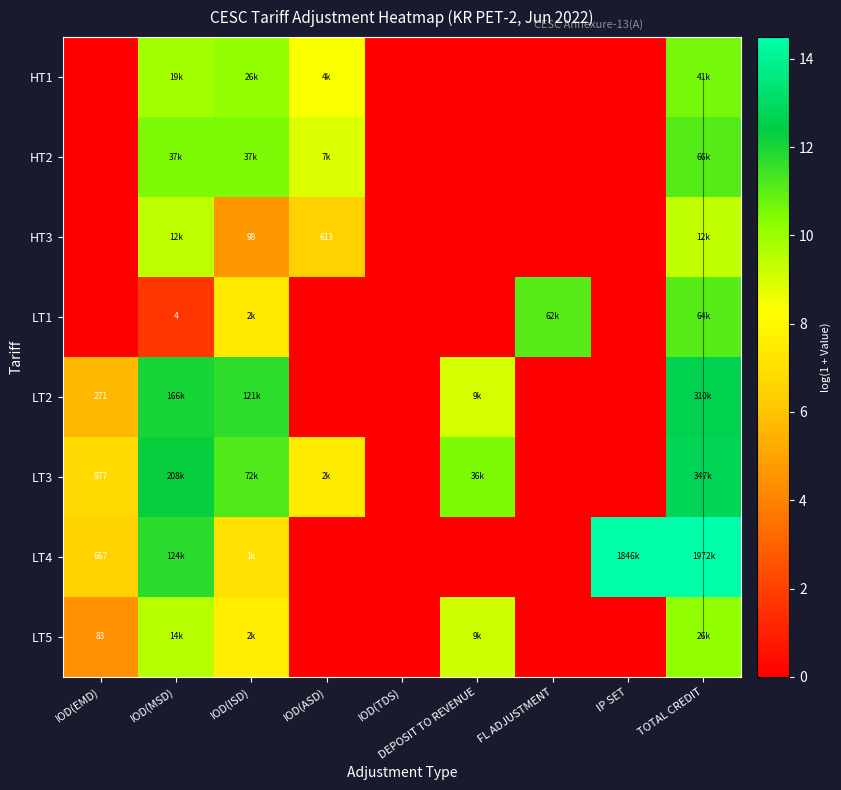

Is it true that LT1 equals 3.2 at FL ADJUSTMENT?

False